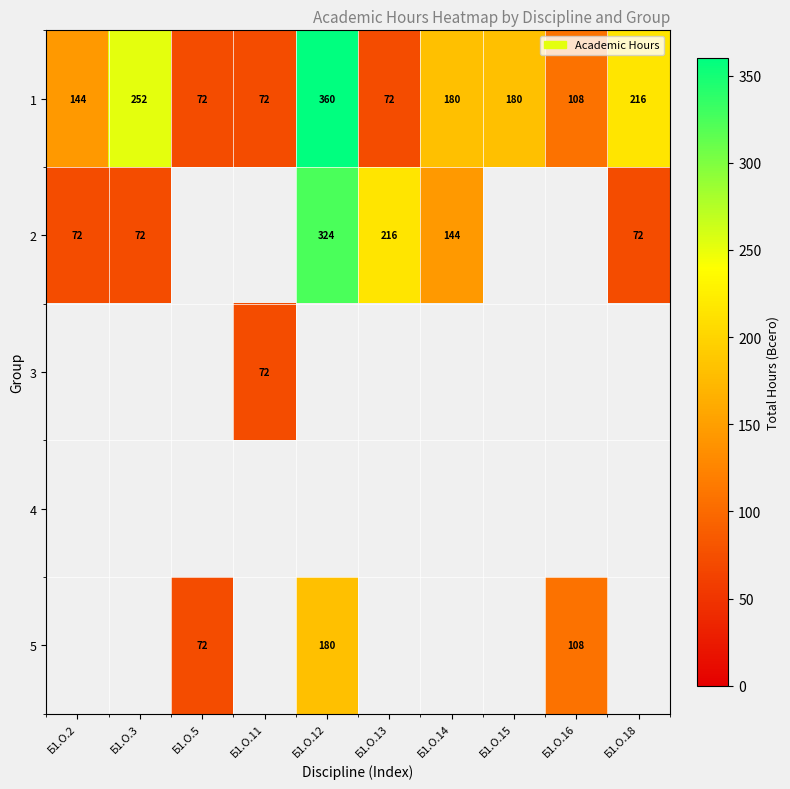

What is the maximum value for 1?

360